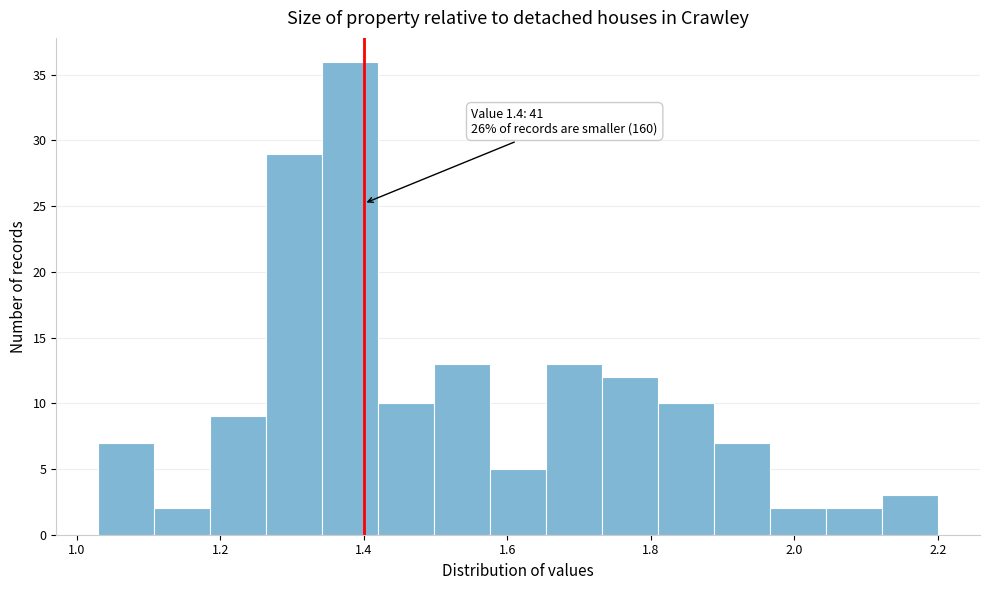

Around what value on the x-axis is the tallest bar? Give the approximate position of its centre, as read against the axis.

1.38